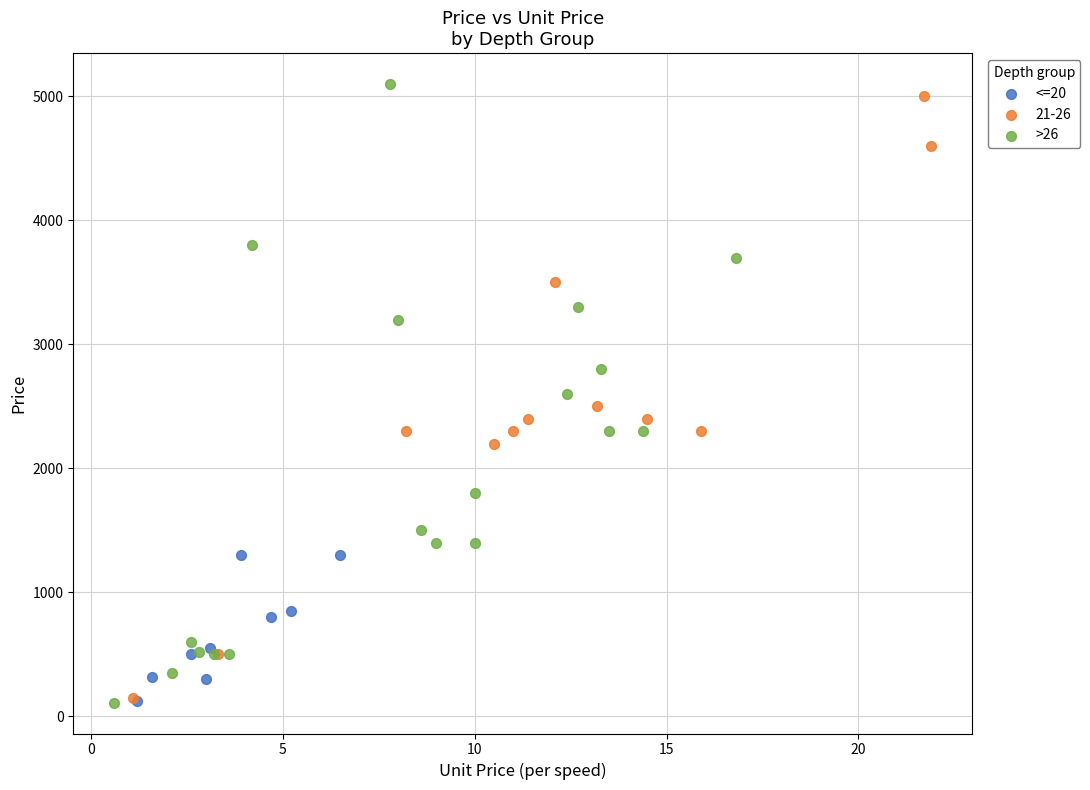

What are all the series names shown in the legend?

<=20, 21-26, >26